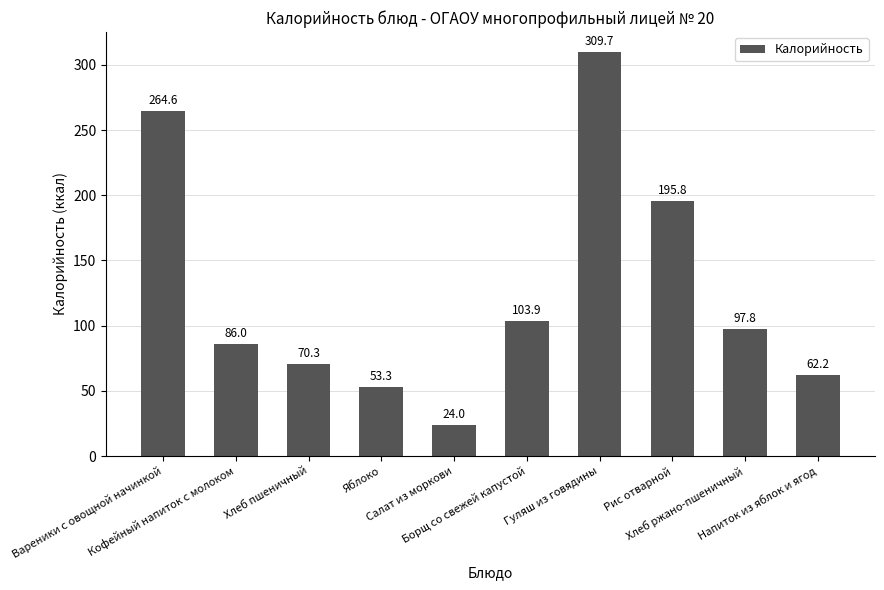

What is the label of the 8th bar from the right?

Хлеб пшеничный